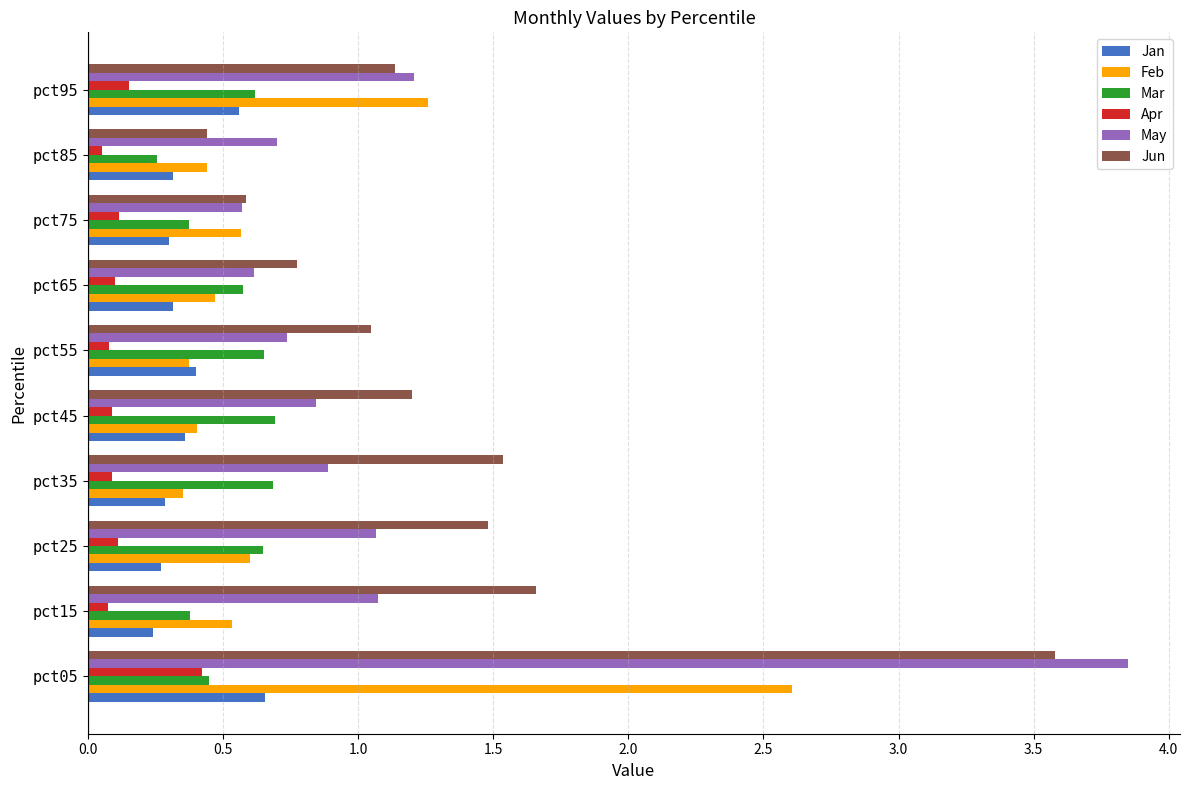

What is the difference between the highest and lowest values at pct45?

1.1